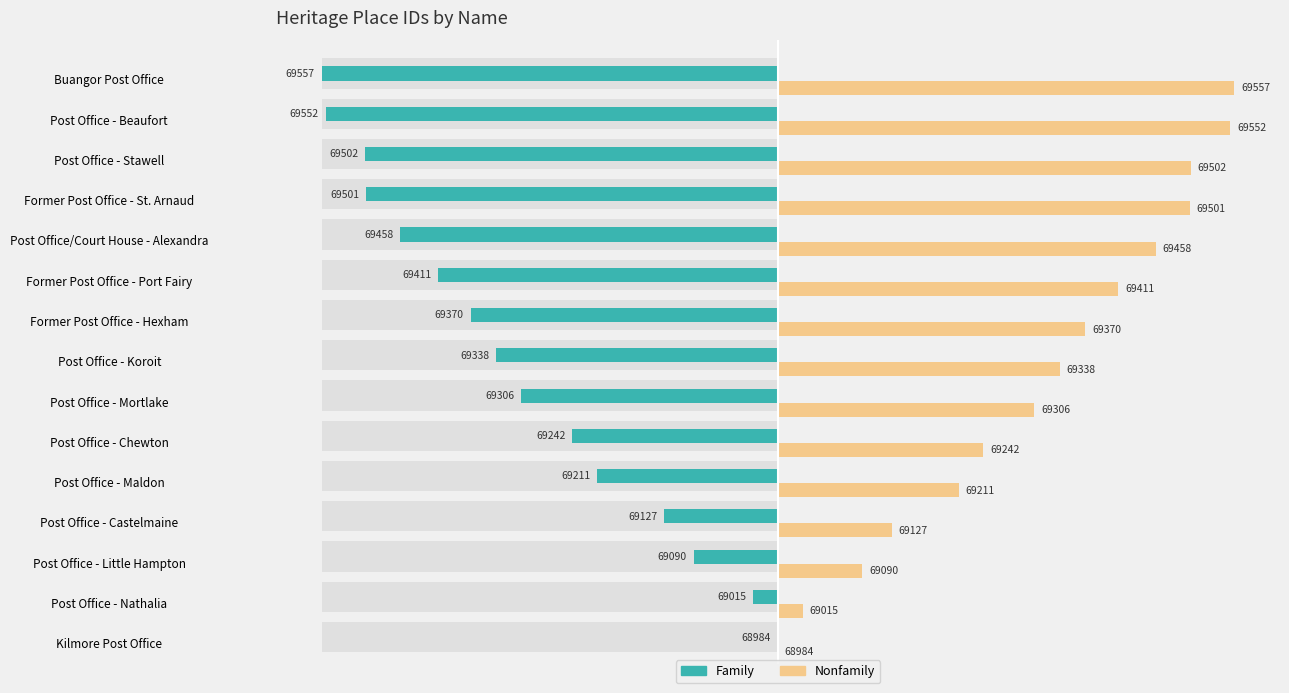

List the series in order of their peak value, lowest first.

Family, Nonfamily